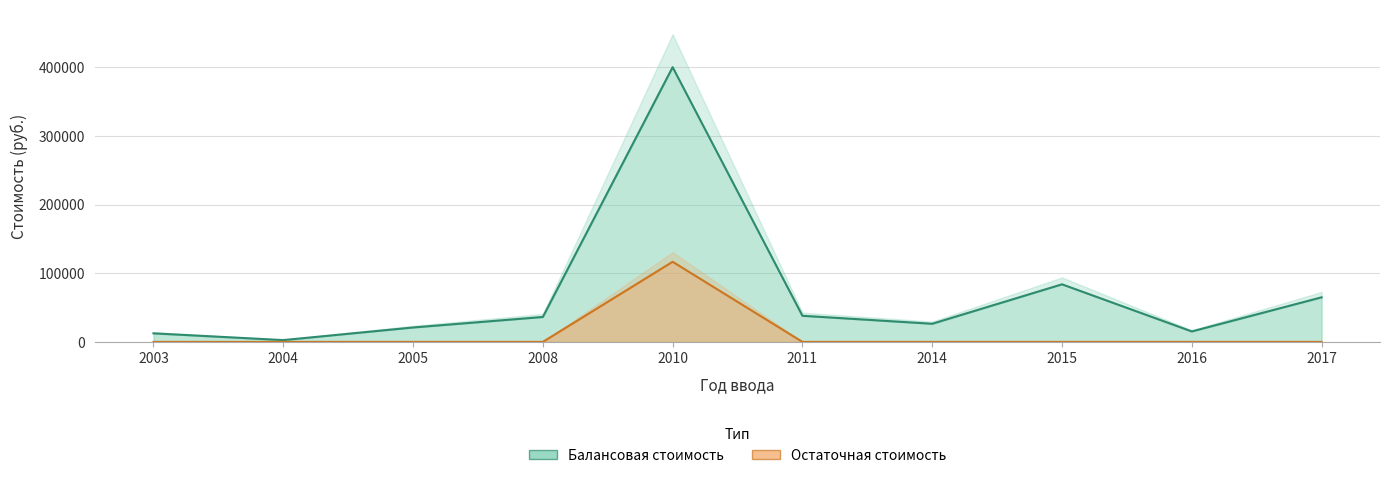

What is the difference between the highest and lowest values at 2014?

26400.0